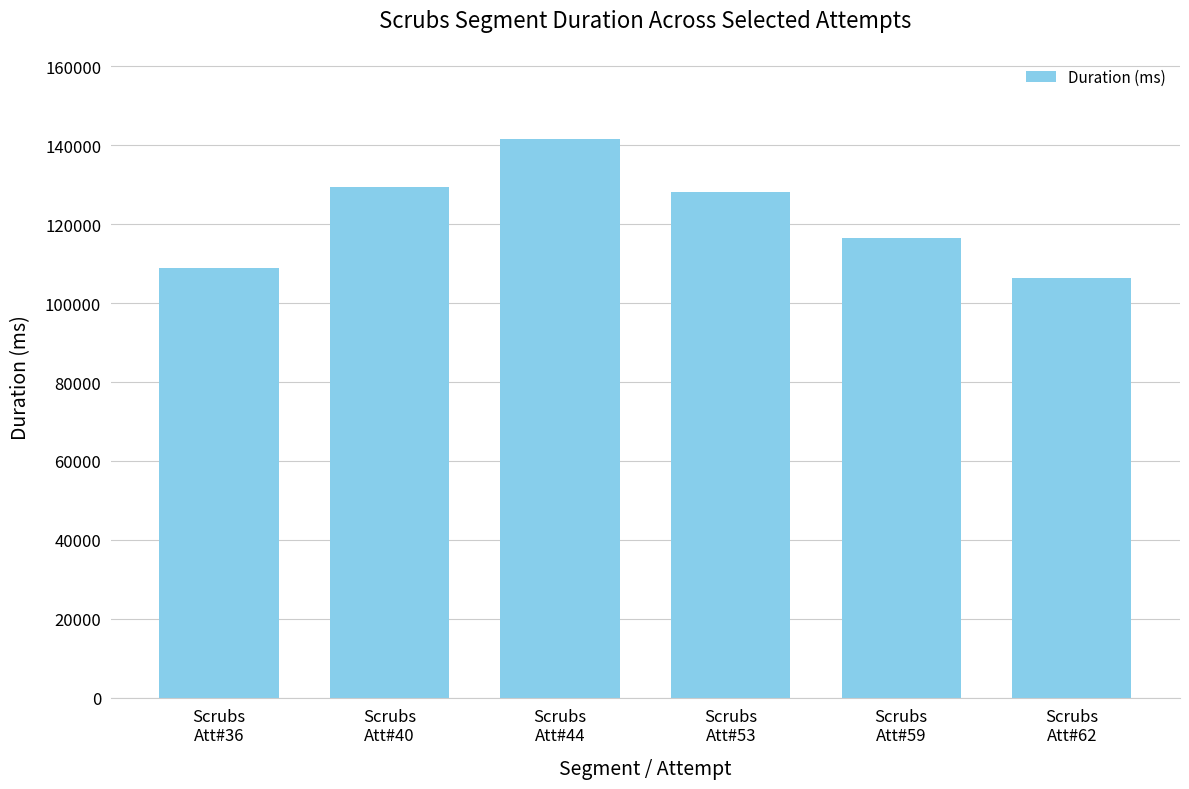

What is the label of the 3rd bar from the left?

Scrubs
Att#44